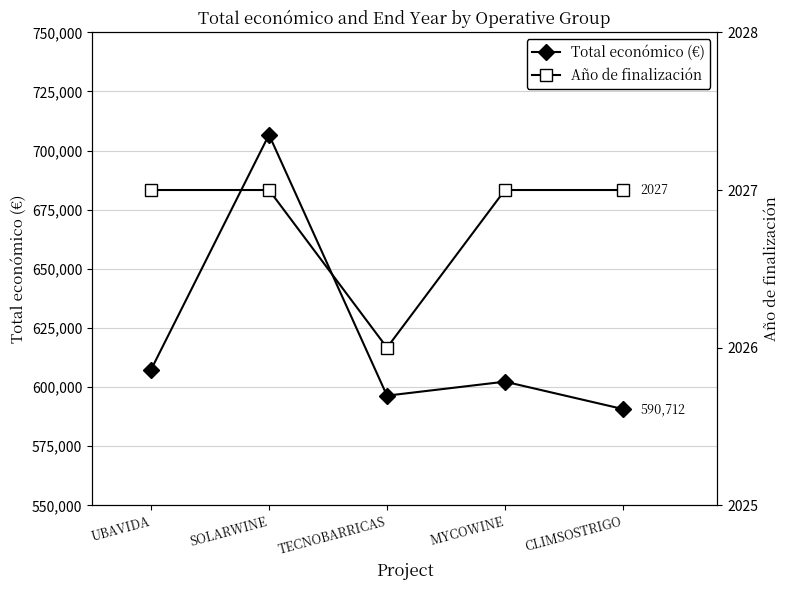

How many lines are shown in the chart?

2